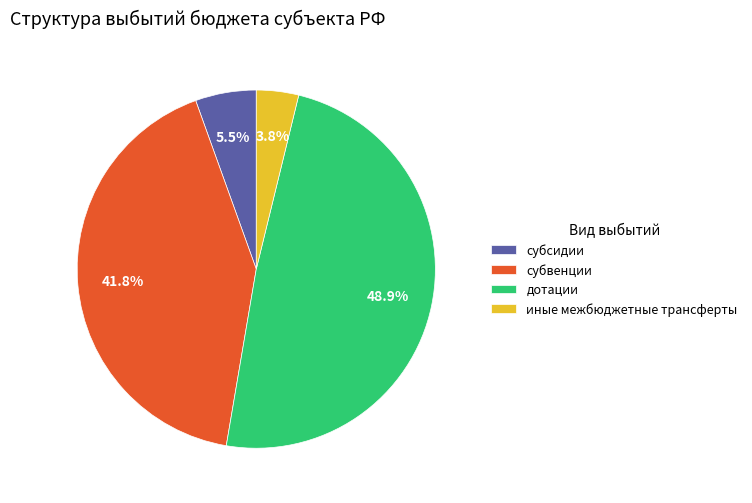

Does any single category account for the majority?

No